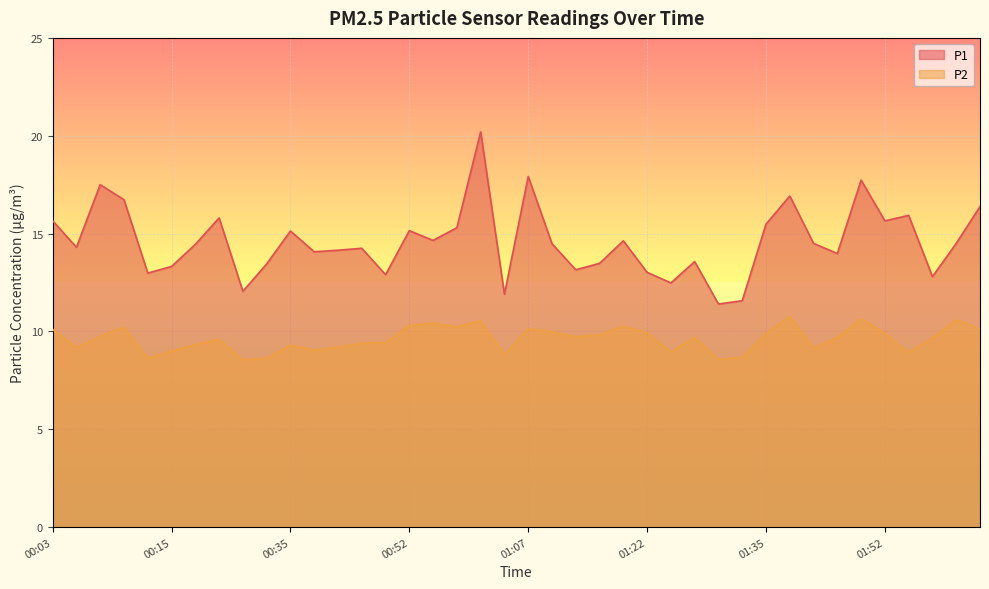

Reading left to right, extract all data points from this chart.

P1: 15.7	14.3	17.5	16.7	13.0	13.3	14.4	15.8	12.1	13.4	15.1	14.1	14.2	14.2	12.9	15.2	14.7	15.3	20.2	11.9	17.9	14.5	13.2	13.5	14.6	13.0	12.5	13.6	11.4	11.6	15.5	16.9	14.5	14.0	17.7	15.7	15.9	12.8	14.5	16.4
P2: 10.1	9.2	9.8	10.2	8.6	9.0	9.3	9.6	8.6	8.6	9.3	9.1	9.2	9.4	9.4	10.3	10.4	10.2	10.6	8.8	10.1	10.0	9.7	9.8	10.3	9.9	8.9	9.7	8.6	8.7	9.9	10.8	9.2	9.7	10.7	9.9	8.9	9.7	10.6	10.1